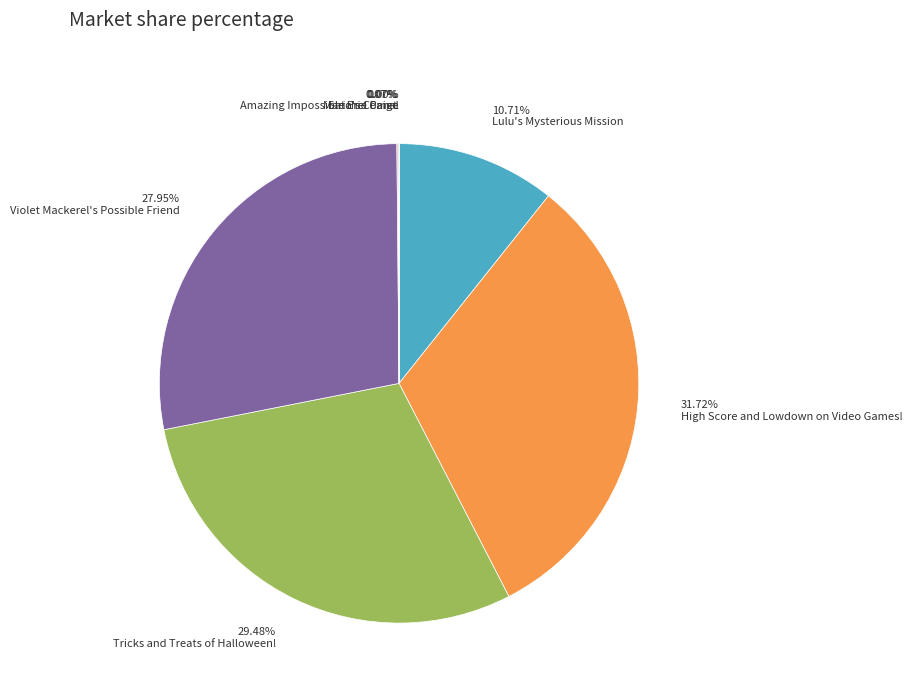

Does any single category account for the majority?

No